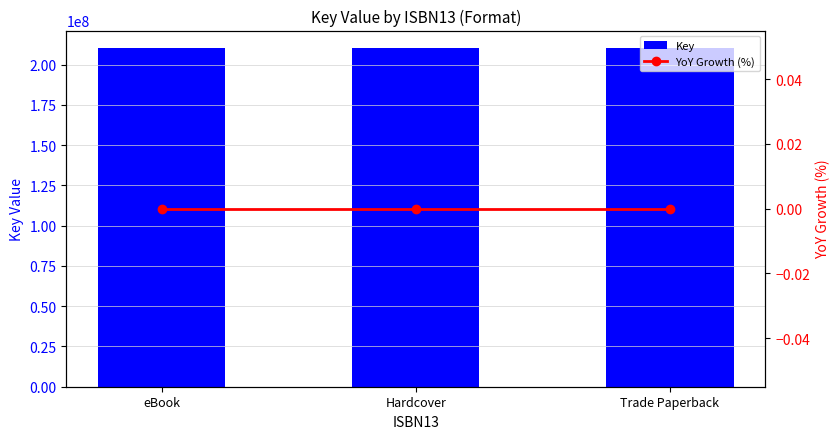

Reading left to right, extract all data points from this chart.

Key: 210571074	210571074	210571074
YoY Growth (%): 0	0	0